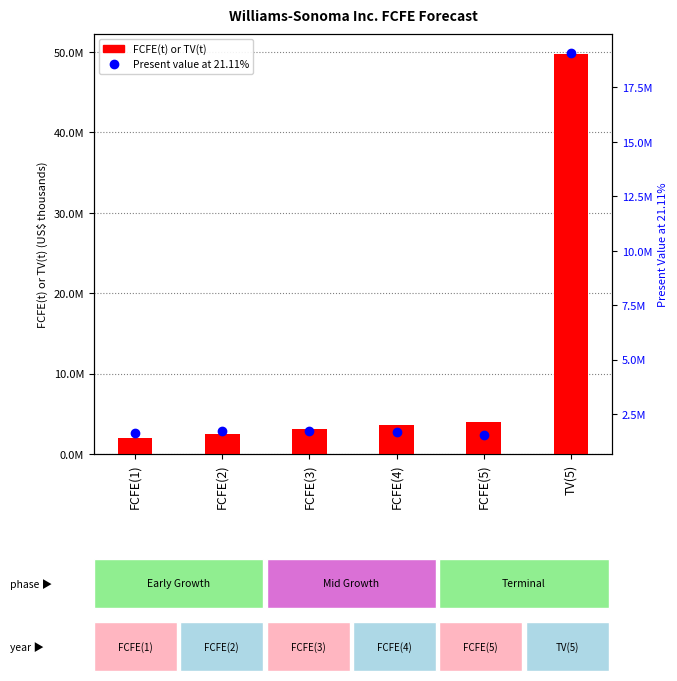

How many values in the FCFE(t) or TV(t) series are below 3575207?

3